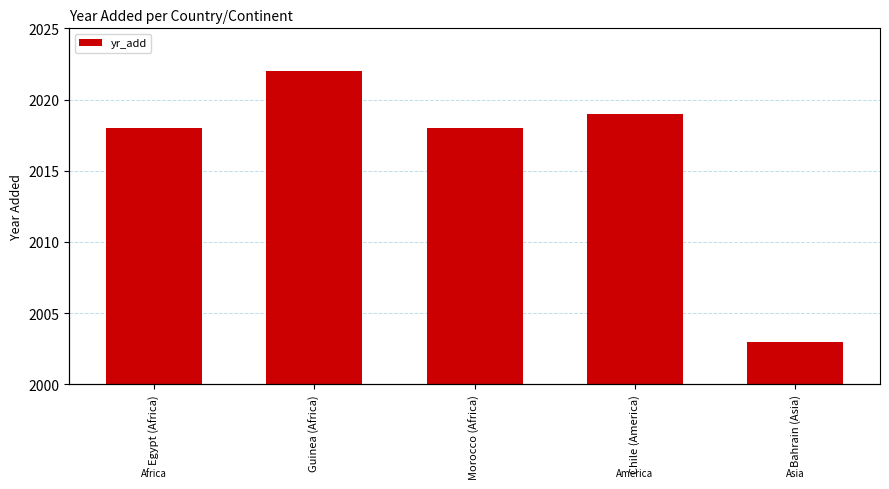

True or false: the data shows 2019 at Chile (America).

True